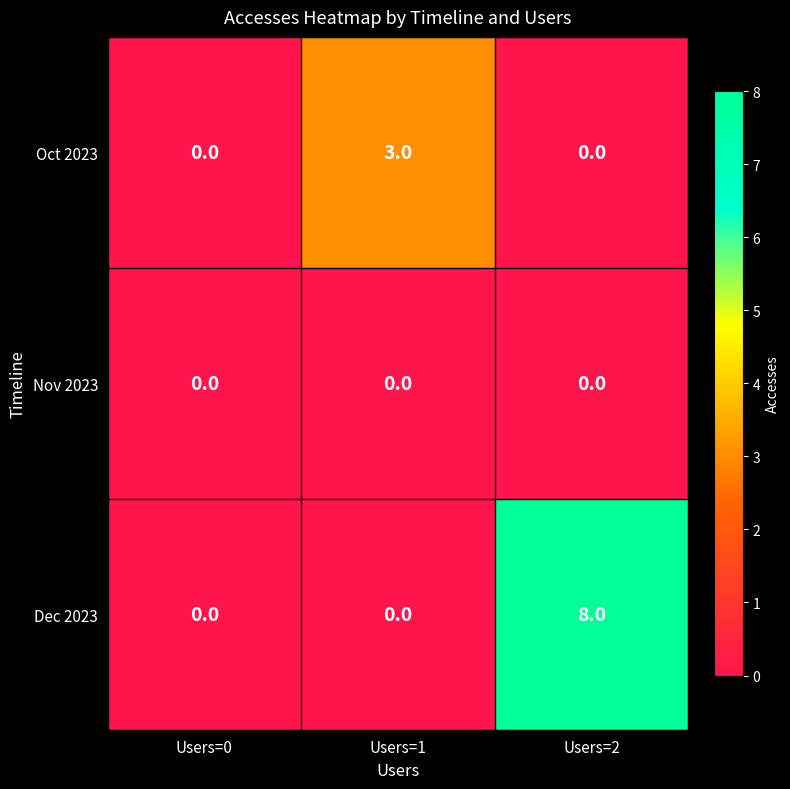

True or false: Oct 2023 has a value of 0 at Users=2.

True